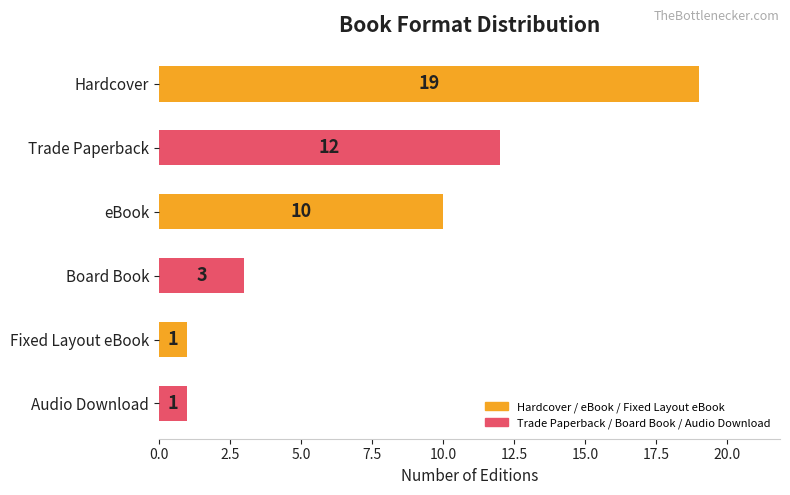

What is the average value?

8